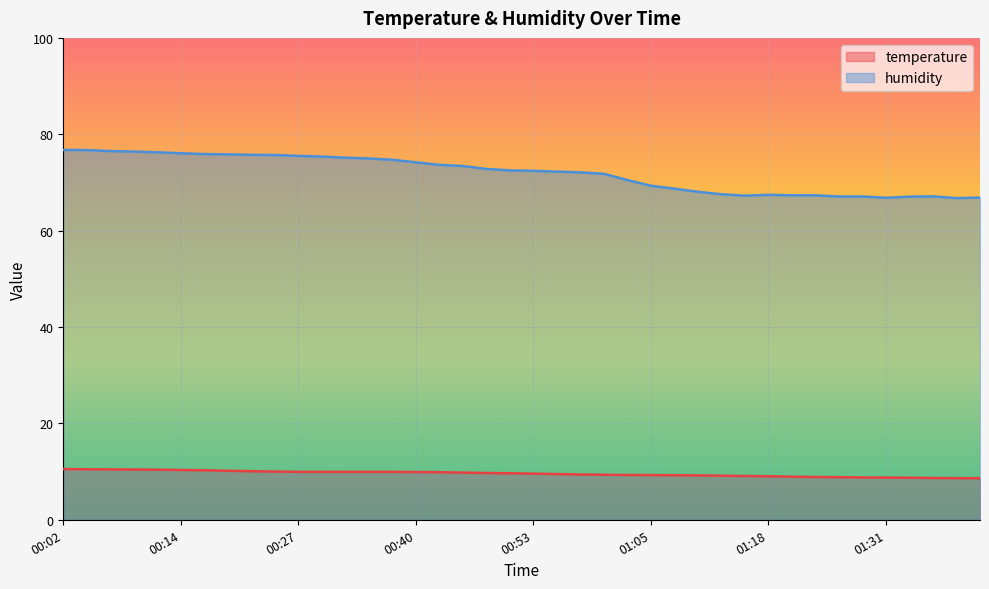

What are all the series names shown in the legend?

temperature, humidity